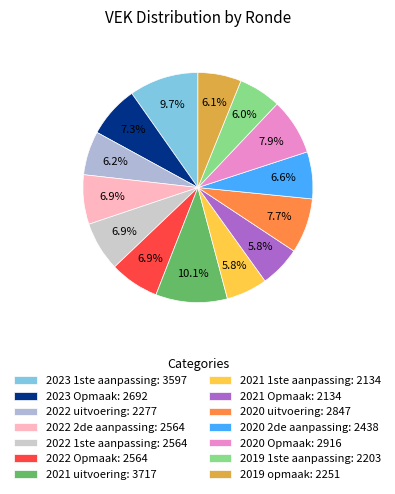

To the nearest percent, what is the combined percentage of 2021 1ste aanpassing and 2021 Opmaak?

12%